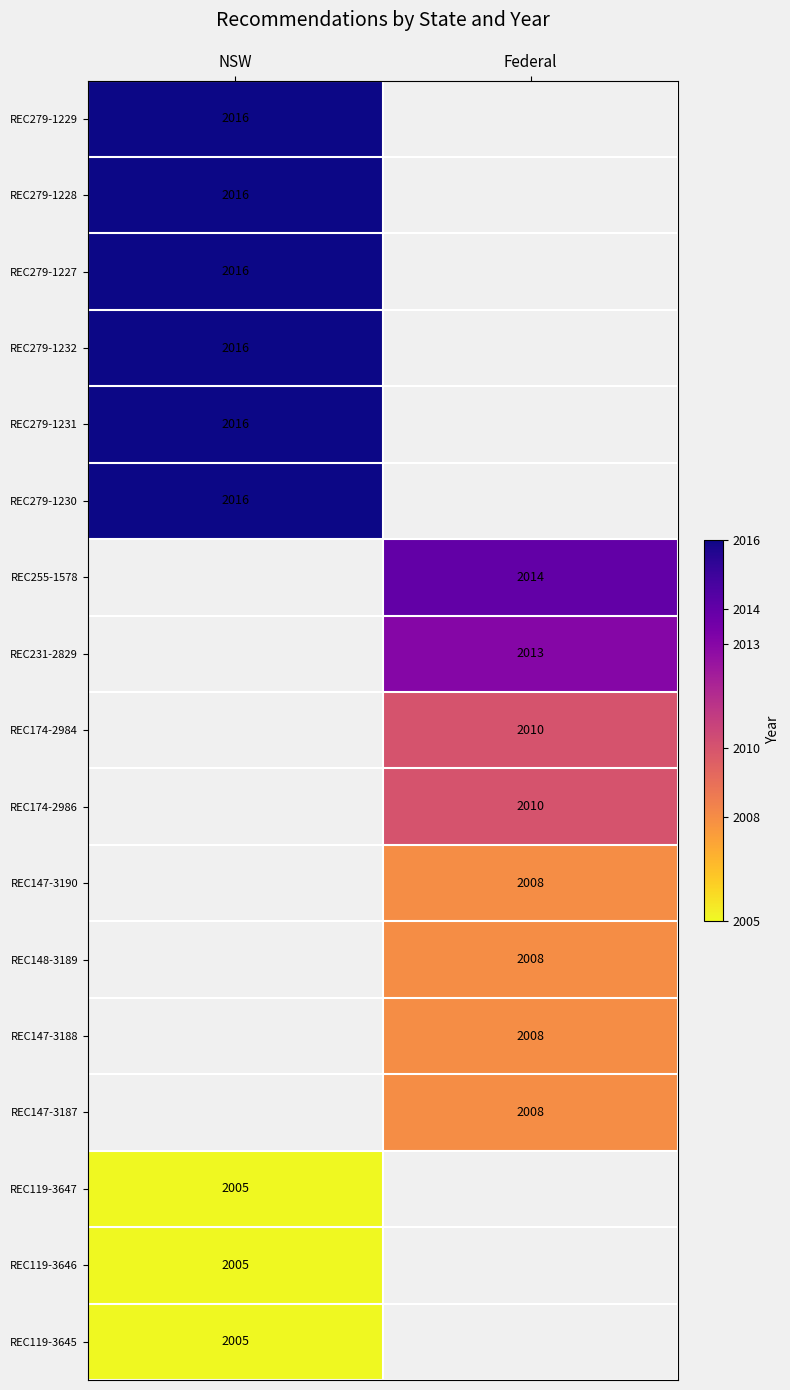

At which category does the chart reach its peak across all series?

NSW